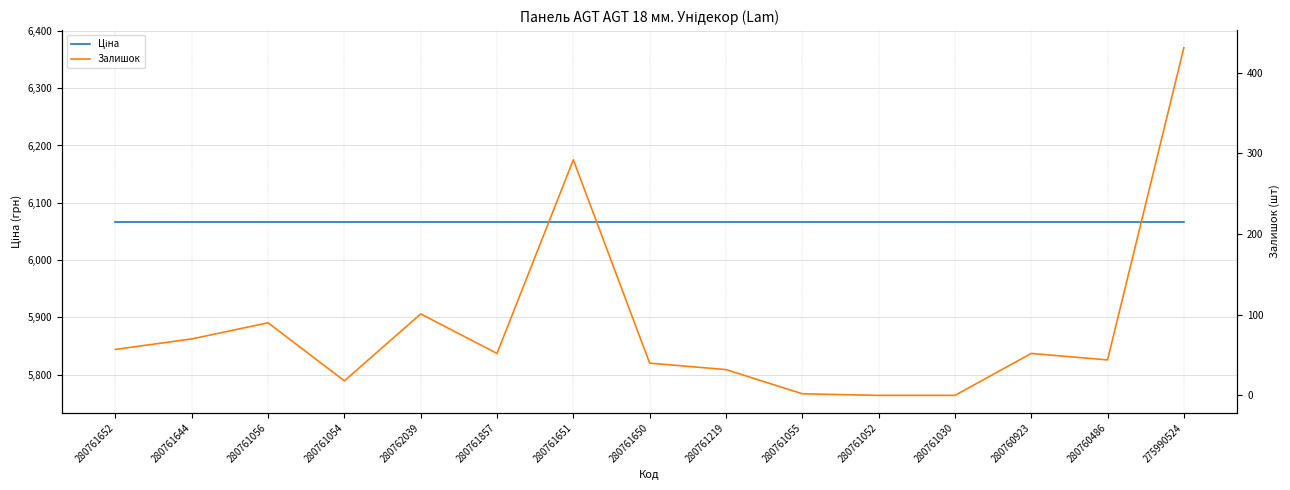

How many lines are shown in the chart?

2